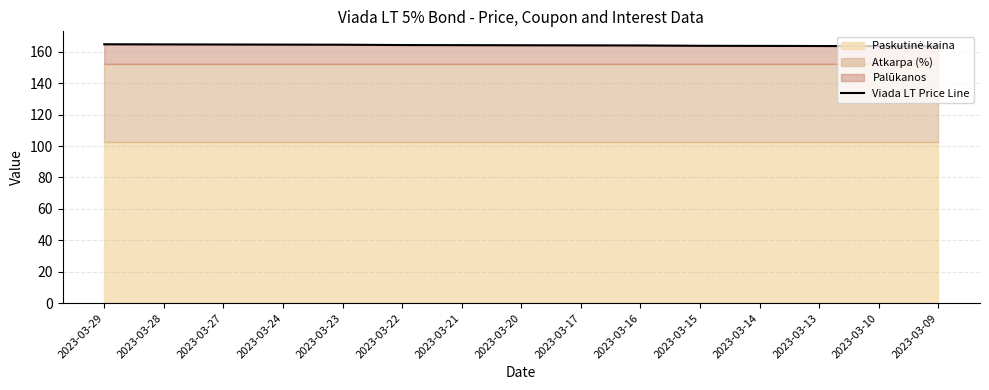

At which category does the chart reach its peak across all series?

2023-03-29